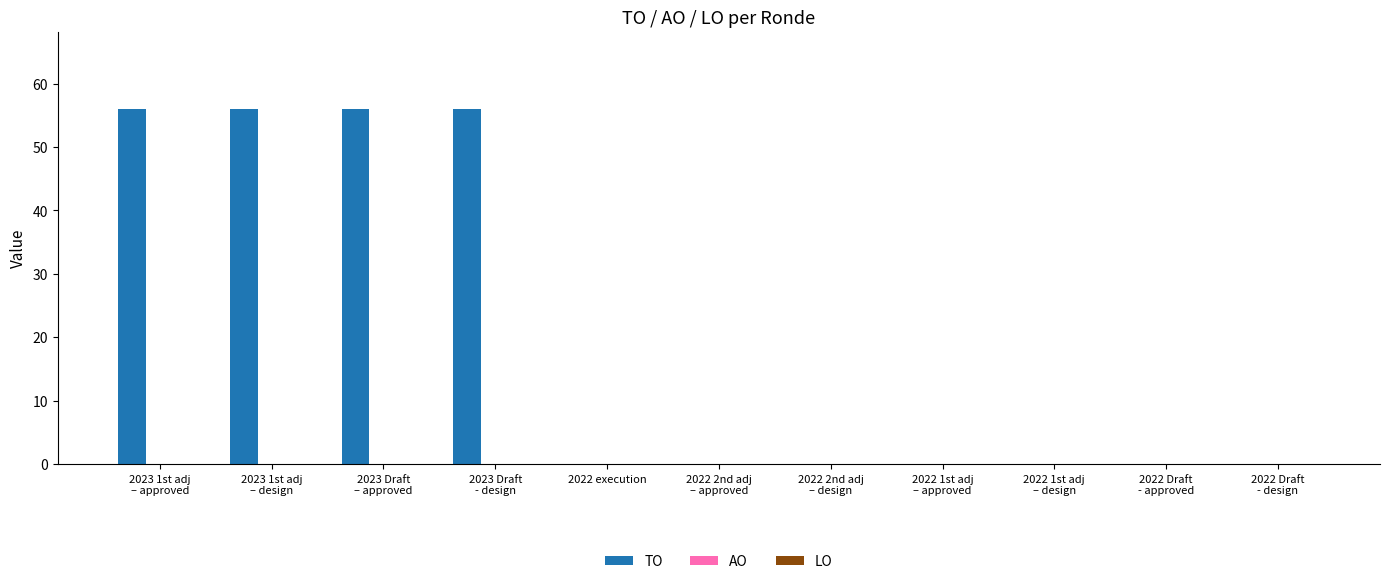

Are the bars horizontal?

No